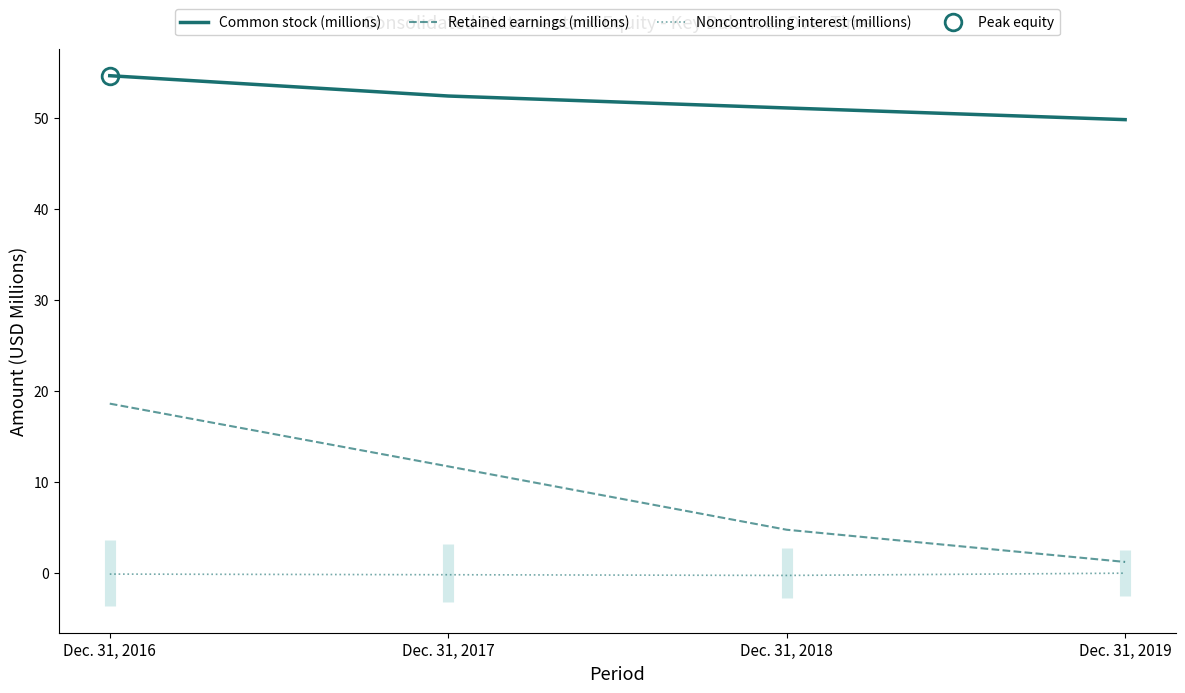

Where is Noncontrolling interest (millions) nearest to the value 0?

Dec. 31, 2019